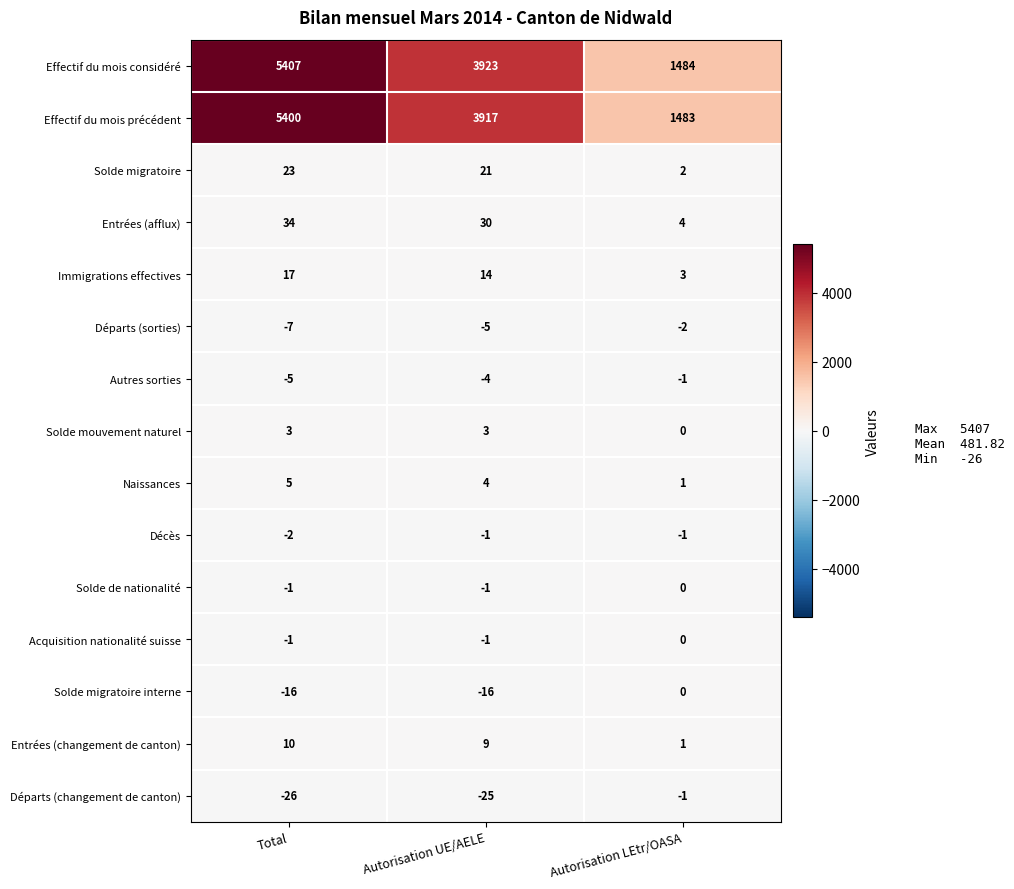

Which label corresponds to the largest value in the chart?

Total